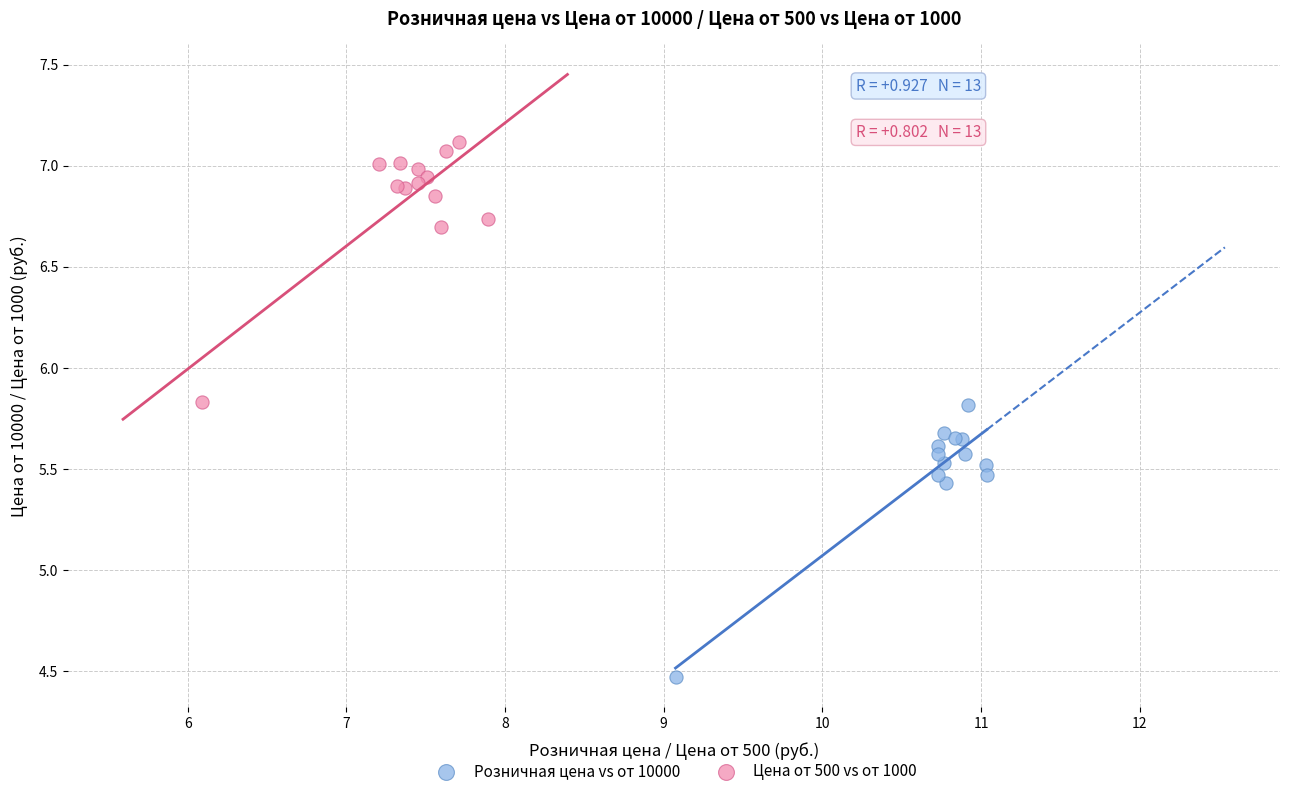

Which series reaches the minimum Y coordinate?

Розничная цена vs от 10000